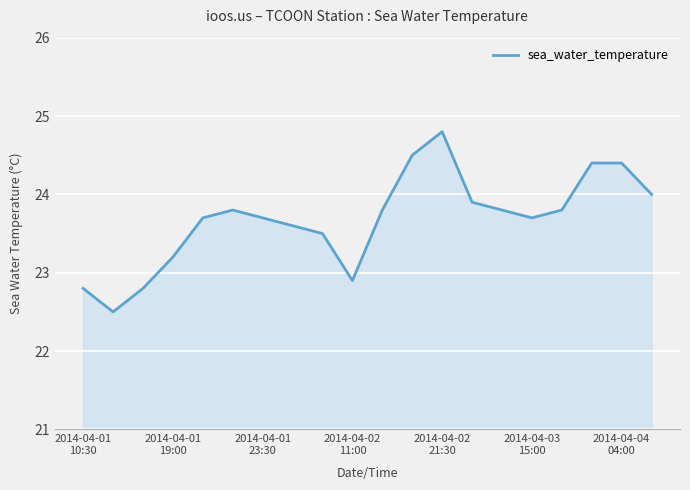

What is the average value?

23.7